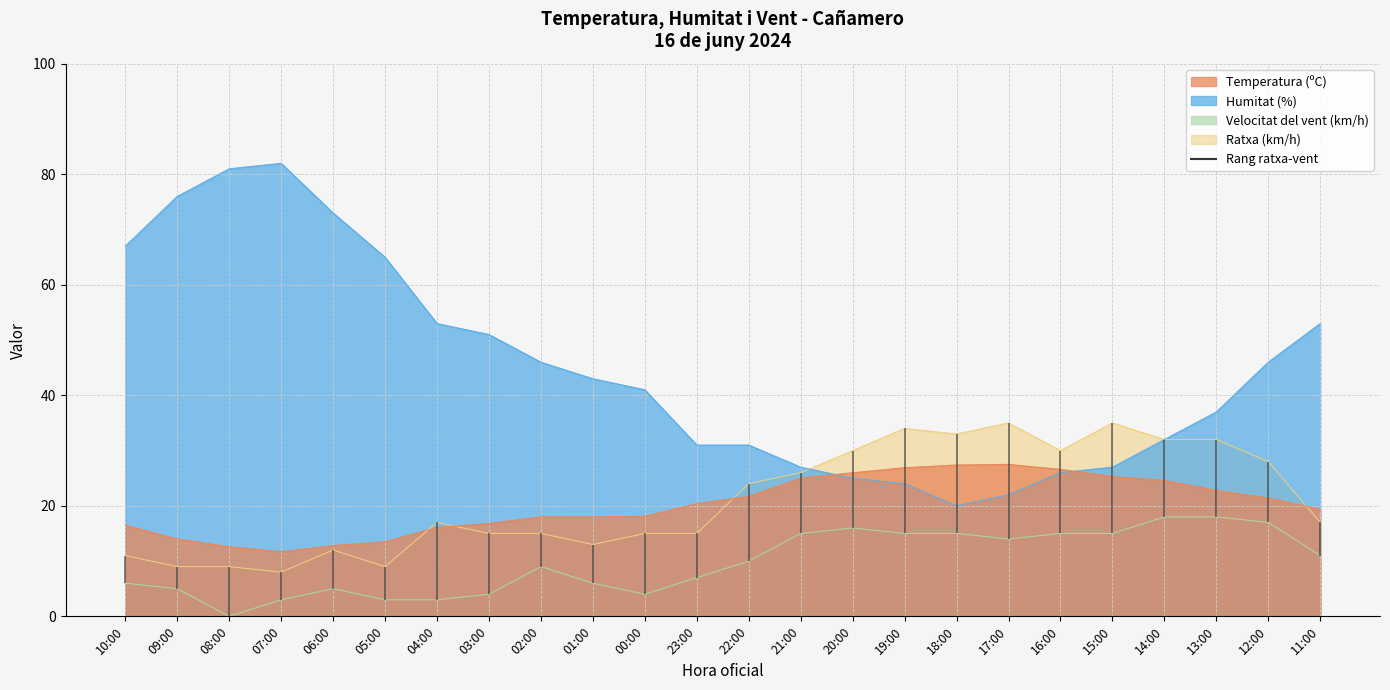

What are all the series names shown in the legend?

Temperatura (ºC), Humitat (%), Velocitat del vent (km/h), Ratxa (km/h)